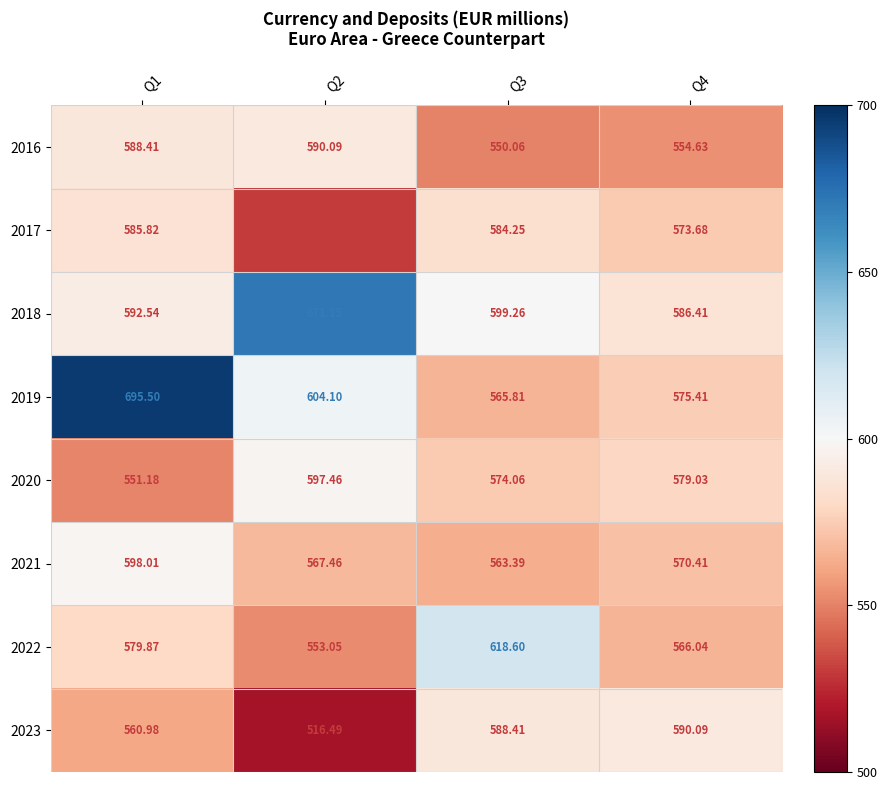

Is the value of 2018 at Q2 greater than the value of 2016 at Q3?

Yes